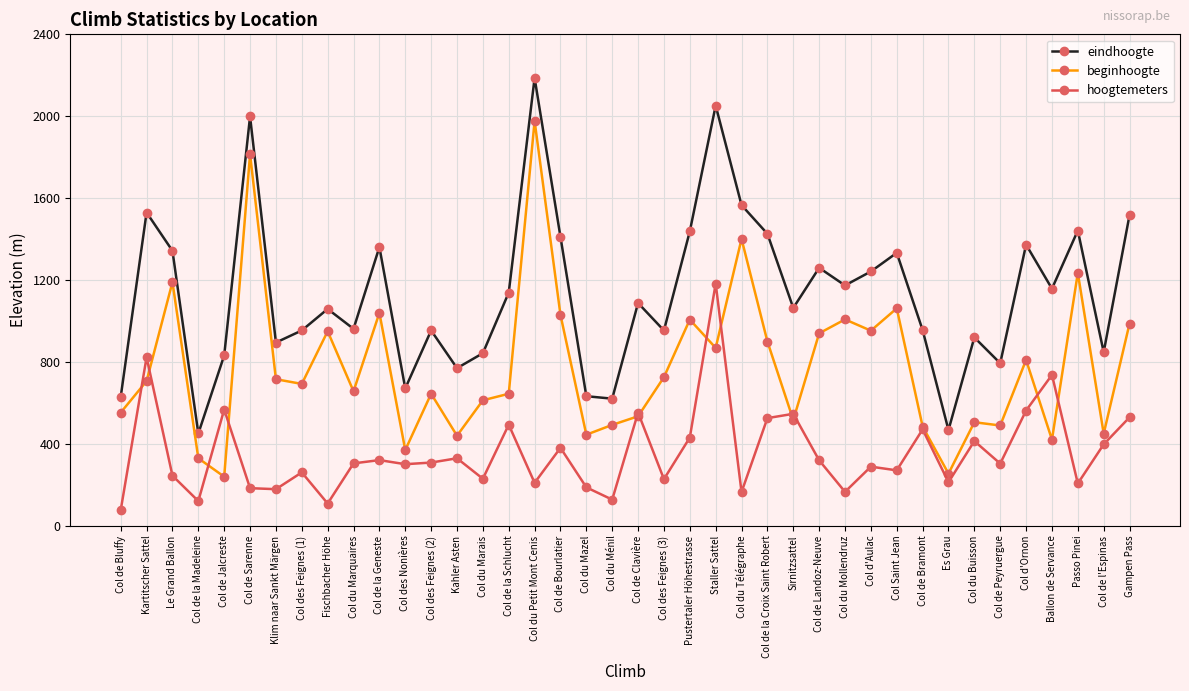

Which series changed the most between Le Grand Ballon and Col de la Schlucht?

beginhoogte